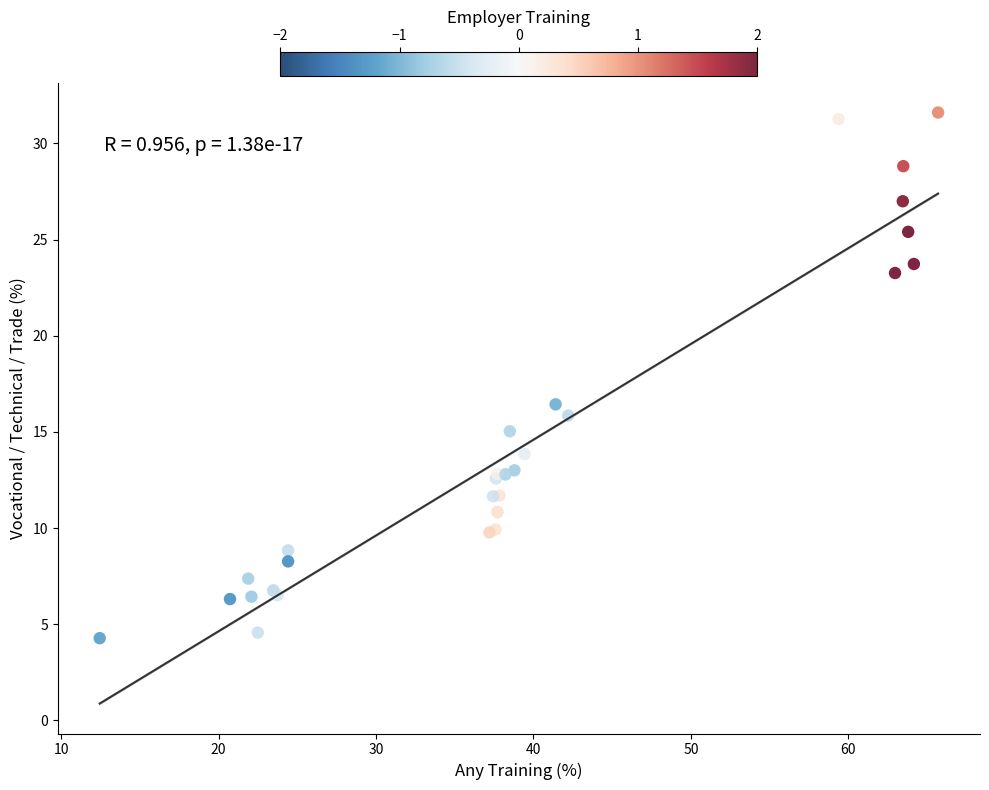

What Y value in the scatter plot is closest to 17?

16.4